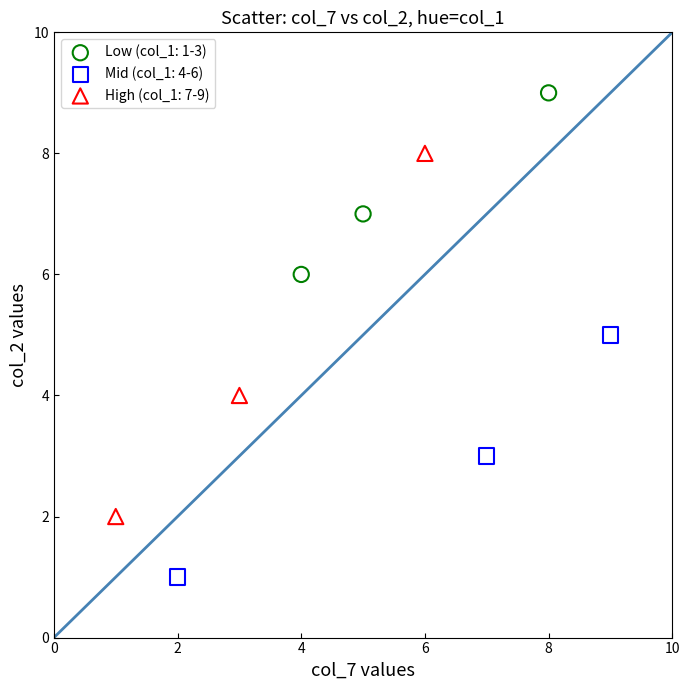

Which series reaches the minimum Y coordinate?

Mid (col_1: 4-6)